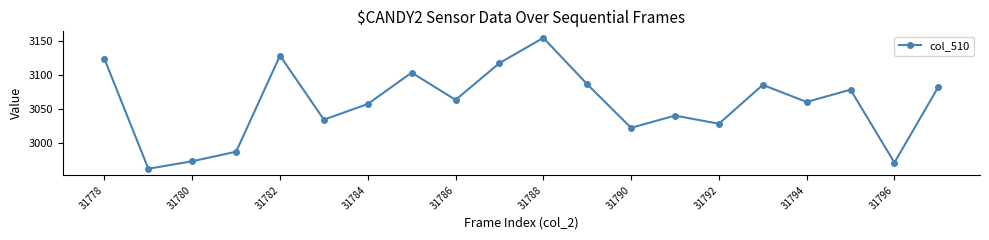

What is the difference between the maximum and minimum values?

192